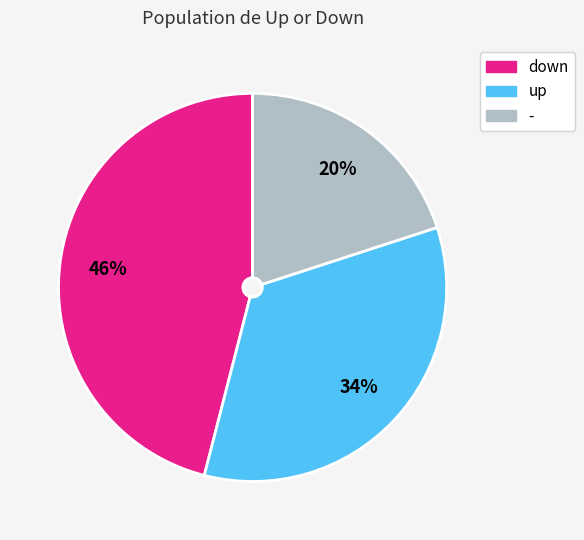

Does - account for over 50% of the chart?

No